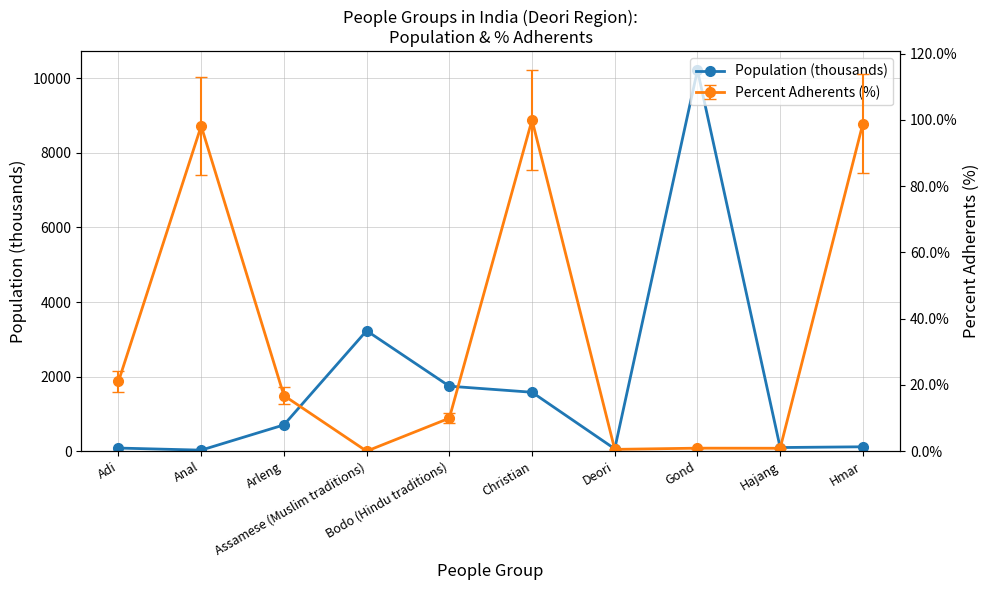

Approximately how many times larger is the value at Adi compared to Anal?

3.1